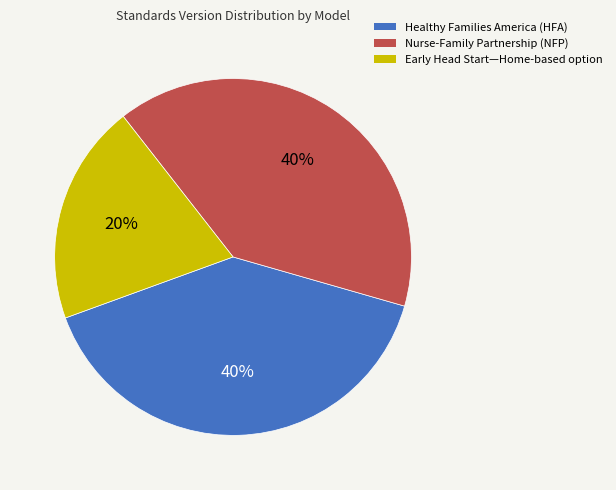

Which slice is the smallest?

Early Head Start—Home-based option